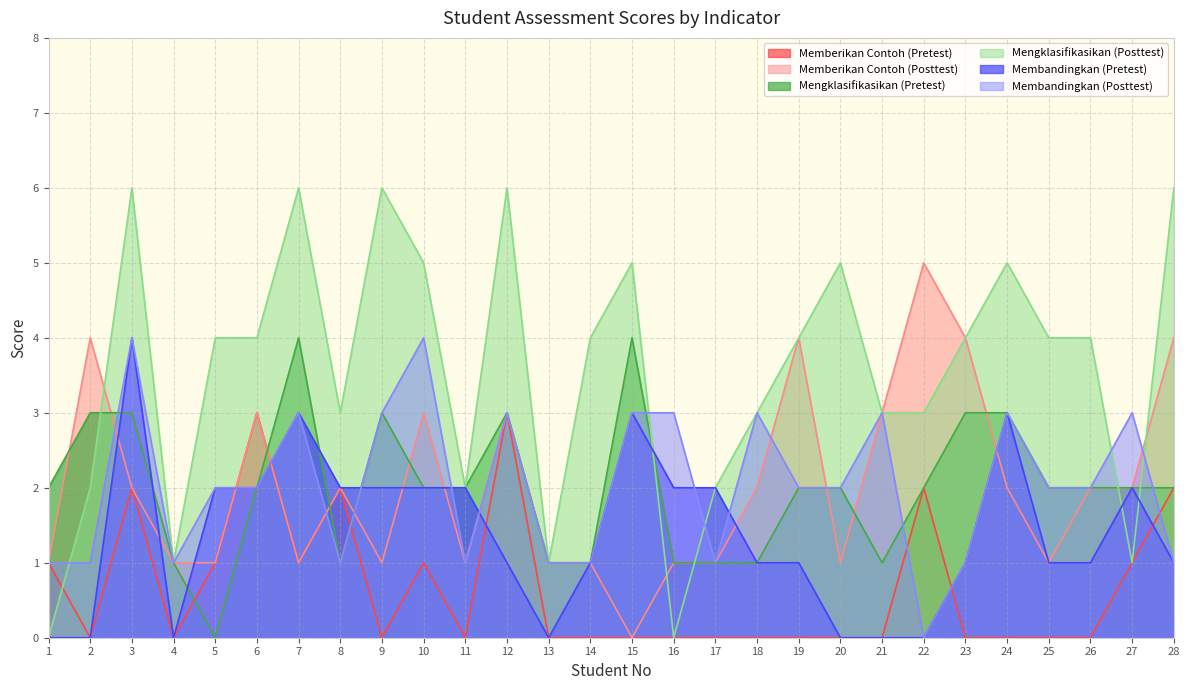

What is the highest value of the Membandingkan (Posttest) series?

4